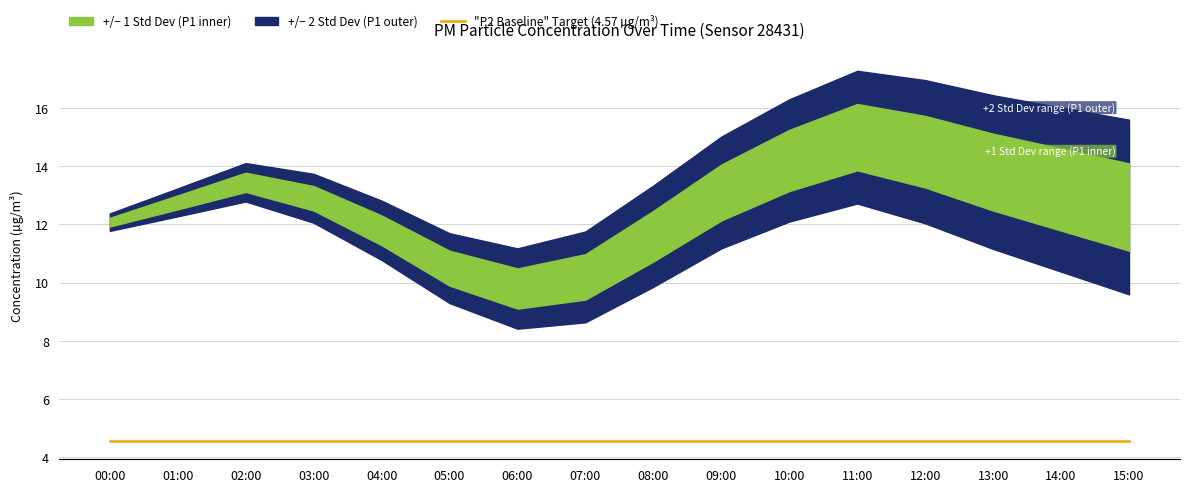

List the series in order of their overall mean, highest first.

P1, P2